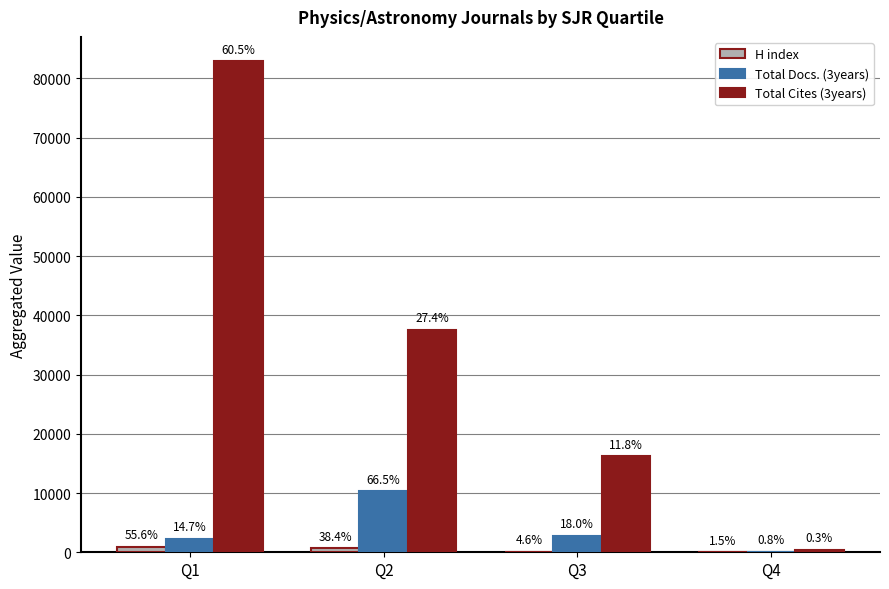

What is the spread (max minus min) of values at Q4?

385